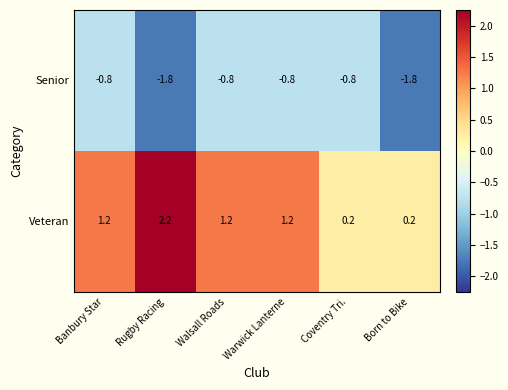

At how many categories does at least one series exceed 1?

4